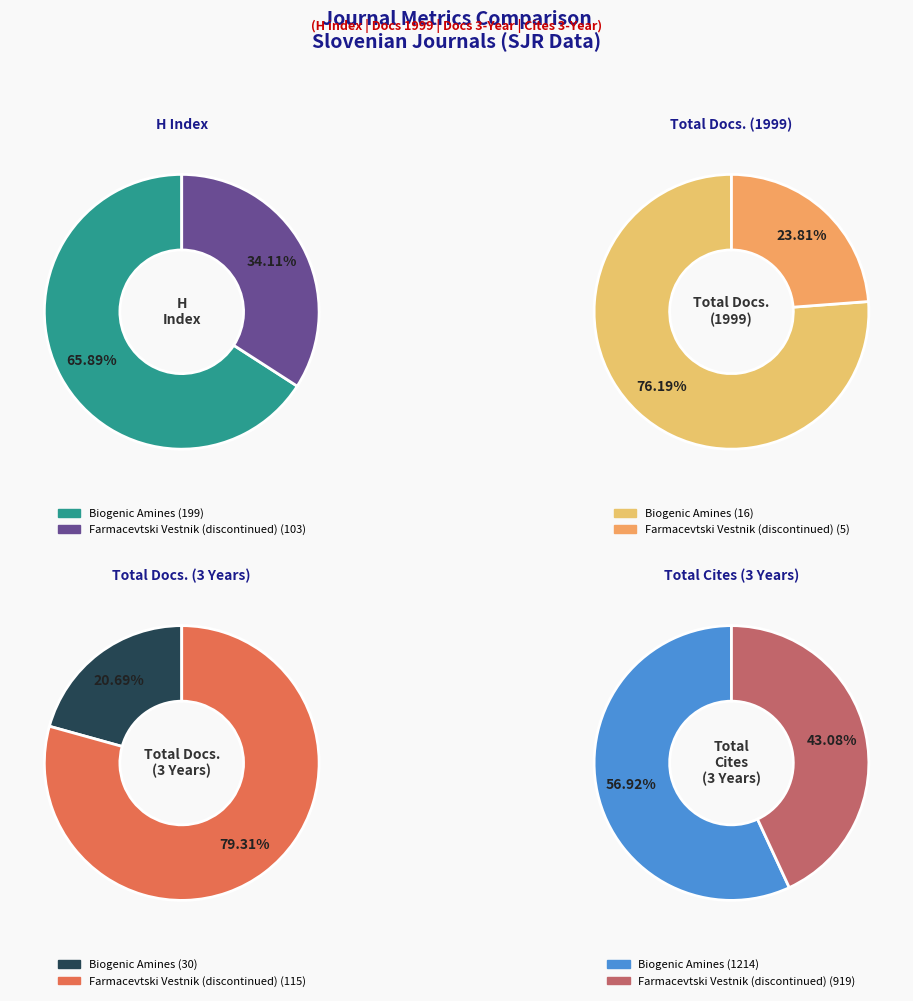

Which category has the smallest portion of the pie?

Farmacevtski Vestnik (discontinued)